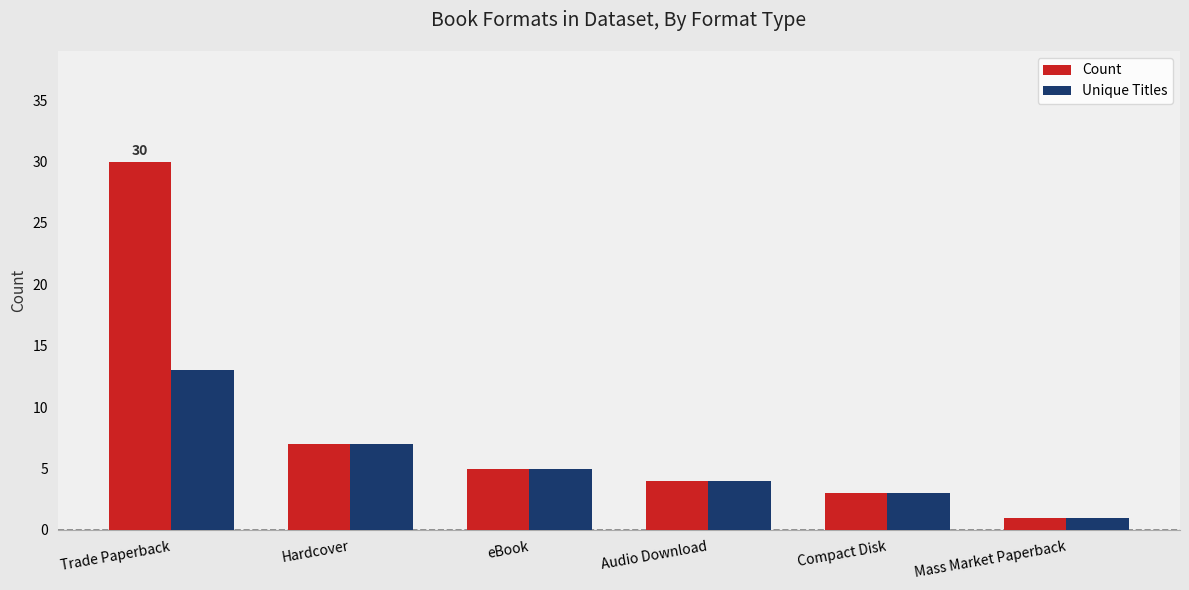

How many bars are there in total?

12